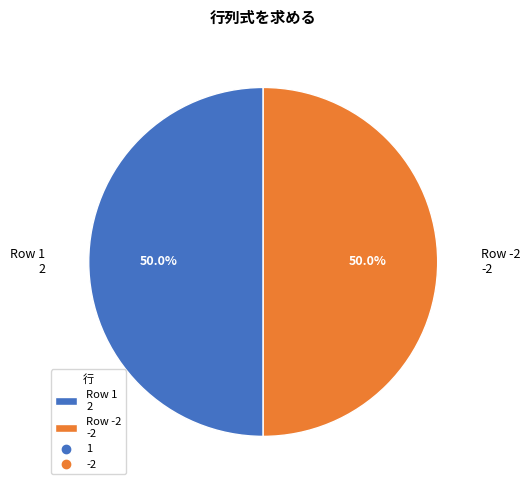

How many segments does this pie chart have?

2